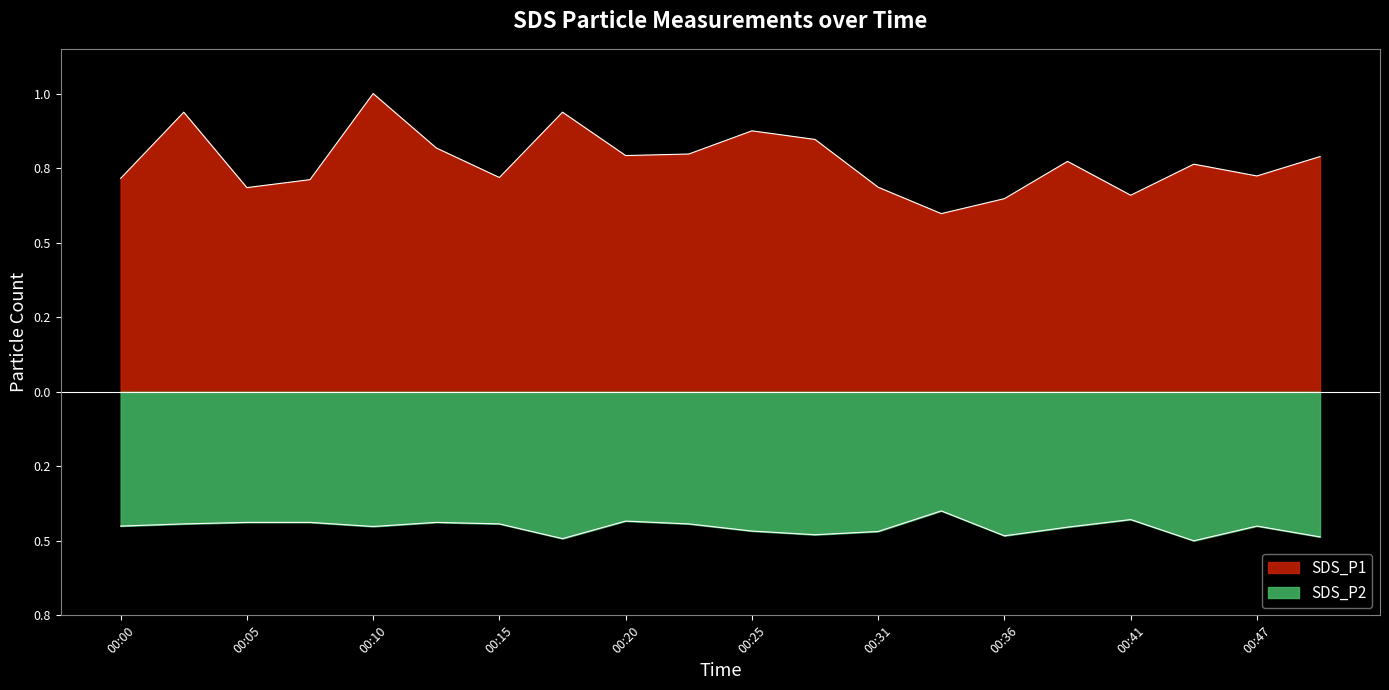

What is the value of the SDS_P1 point at the 3rd from the left?

0.7